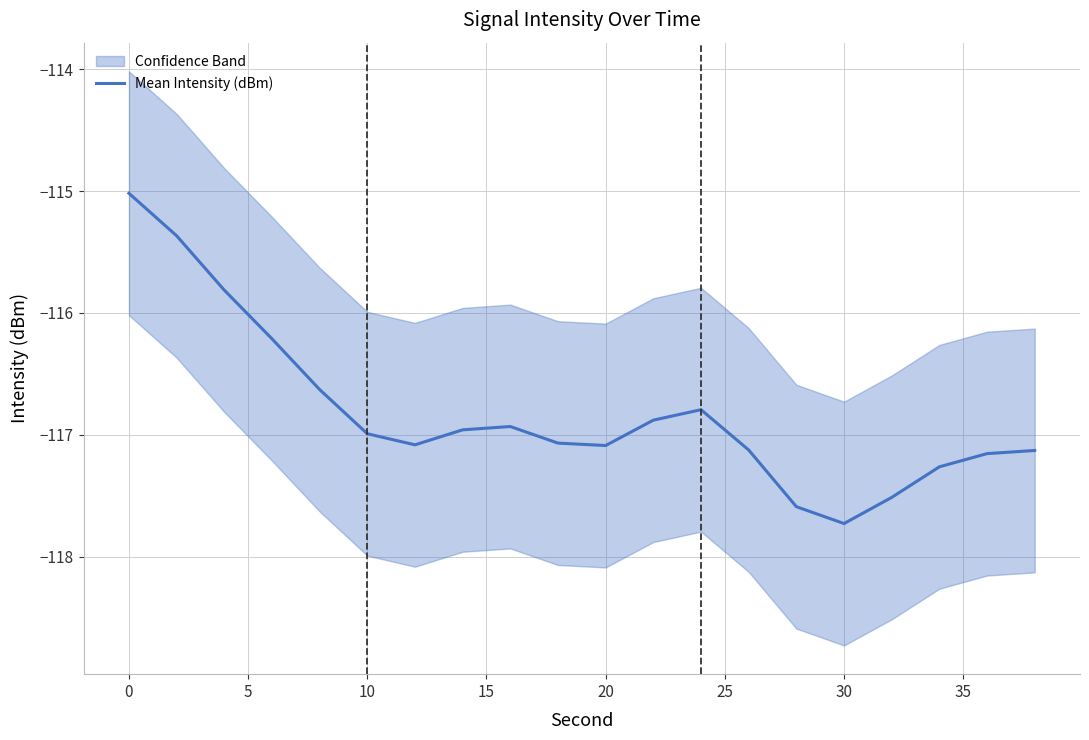

How many points are higher than both their immediate neighbors (excluding endpoints)?

2